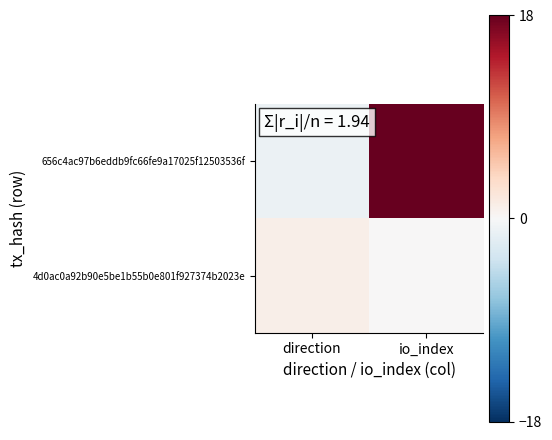

Reading right to left, what are all the values shown in this chart?

656c4ac97b6eddb9fc66fe9a17025f12503536f: io_index=47	direction=-1
4d0ac0a92b90e5be1b55b0e801f927374b2023e: io_index=0	direction=1